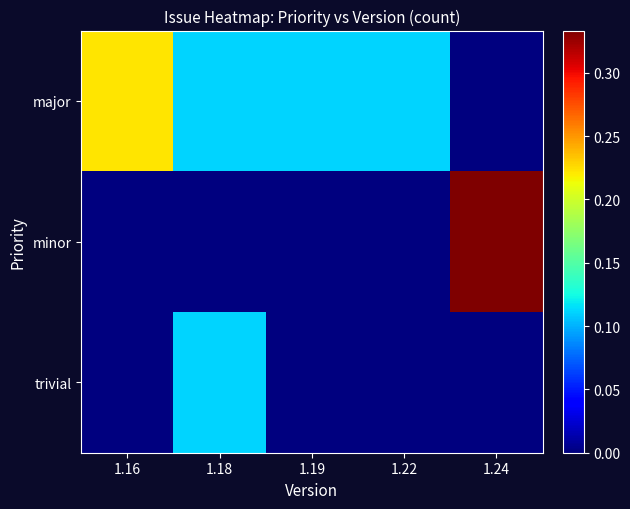

Rank the categories by major value from highest to lowest.

1.16, 1.18, 1.19, 1.22, 1.24